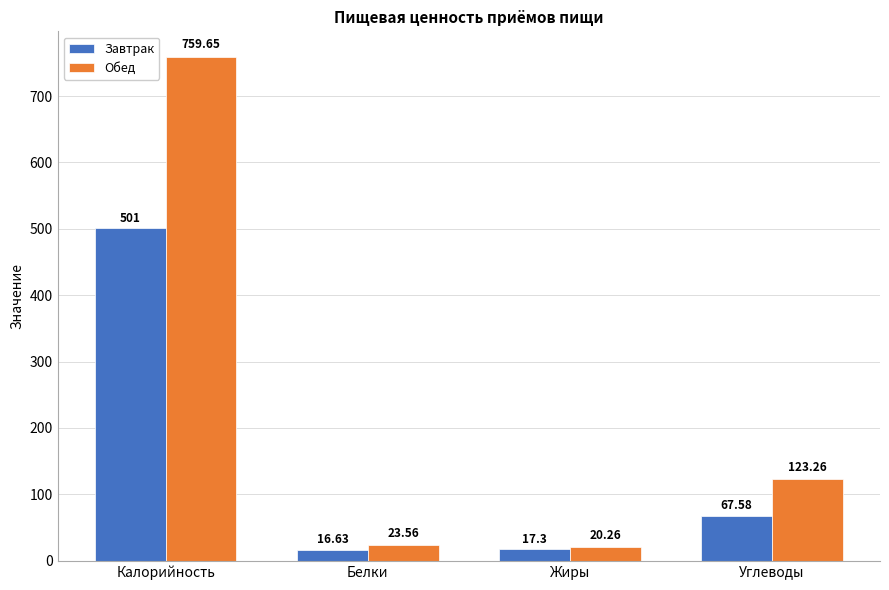

At Белки, list the series in order from smallest to largest.

Завтрак, Обед